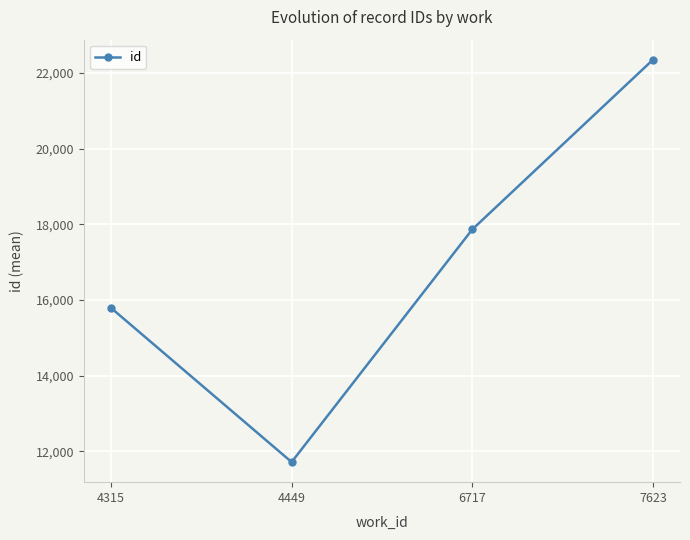

What is the change in value from 4449 to 7623?

+10636.5